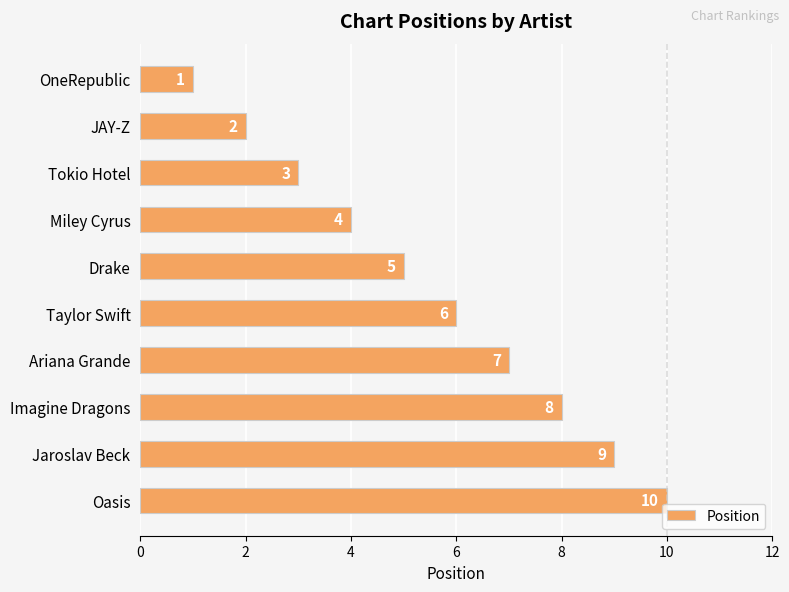

Count the number of categories in the chart.

10